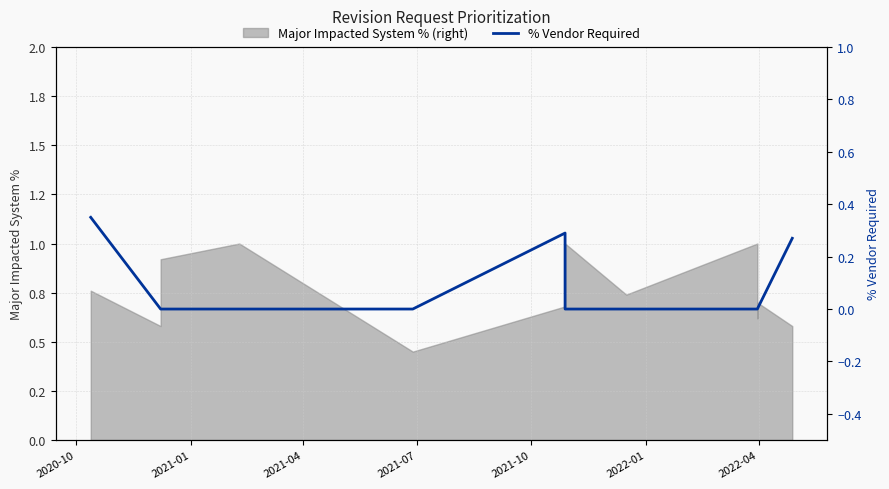

True or false: there are more than 0 points higher than both neighbors.

True